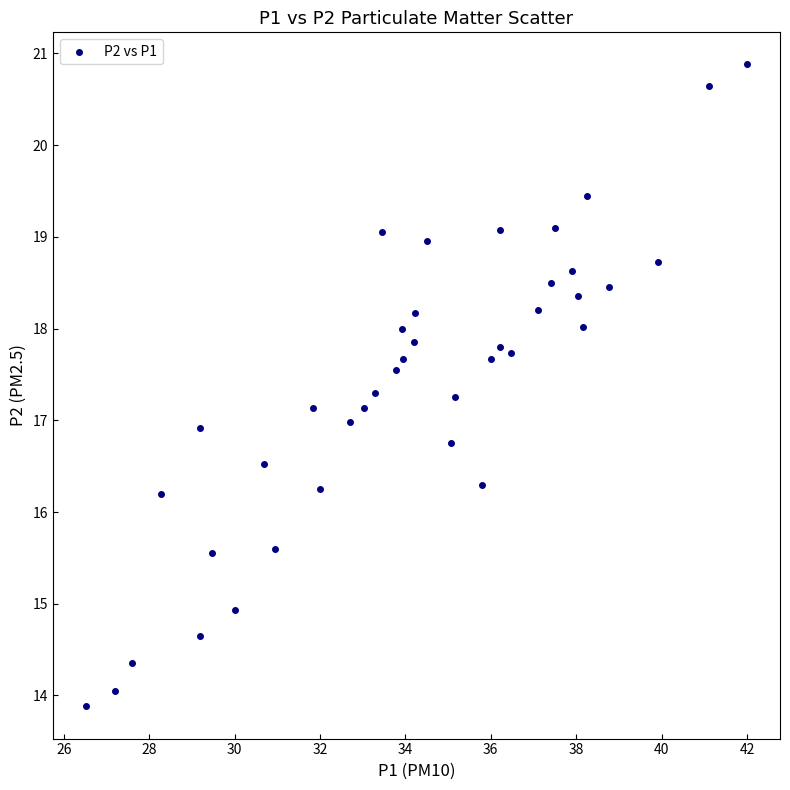

What is the range of Y values (max minus min)?

7.0